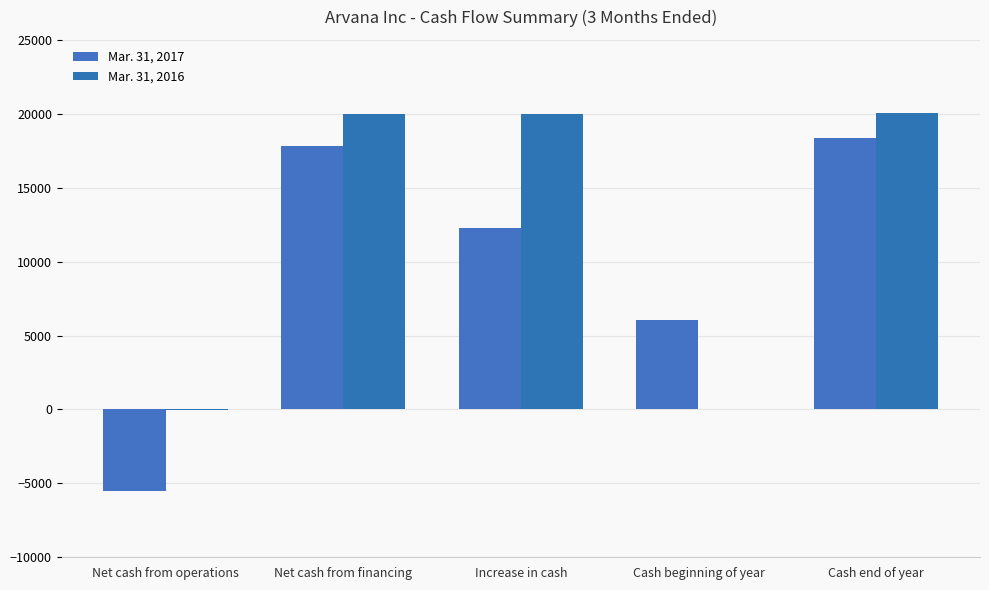

Reading right to left, extract all data points from this chart.

Mar. 31, 2017: 18339	6045	12294	17800	-5506
Mar. 31, 2016: 20030	53	19977	20000	-23